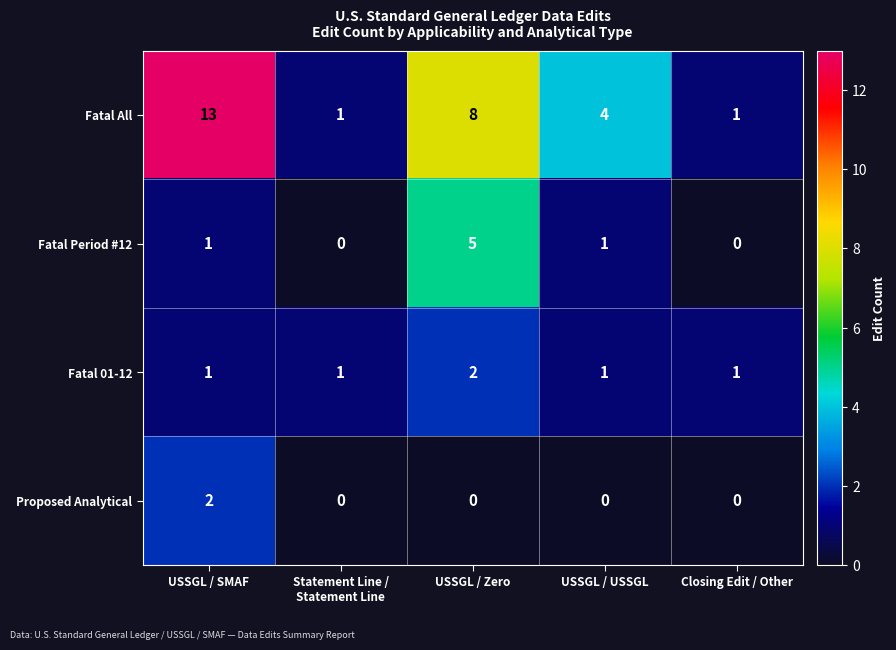

The Proposed Analytical series shows 2 at USSGL / SMAF. True or false?

True